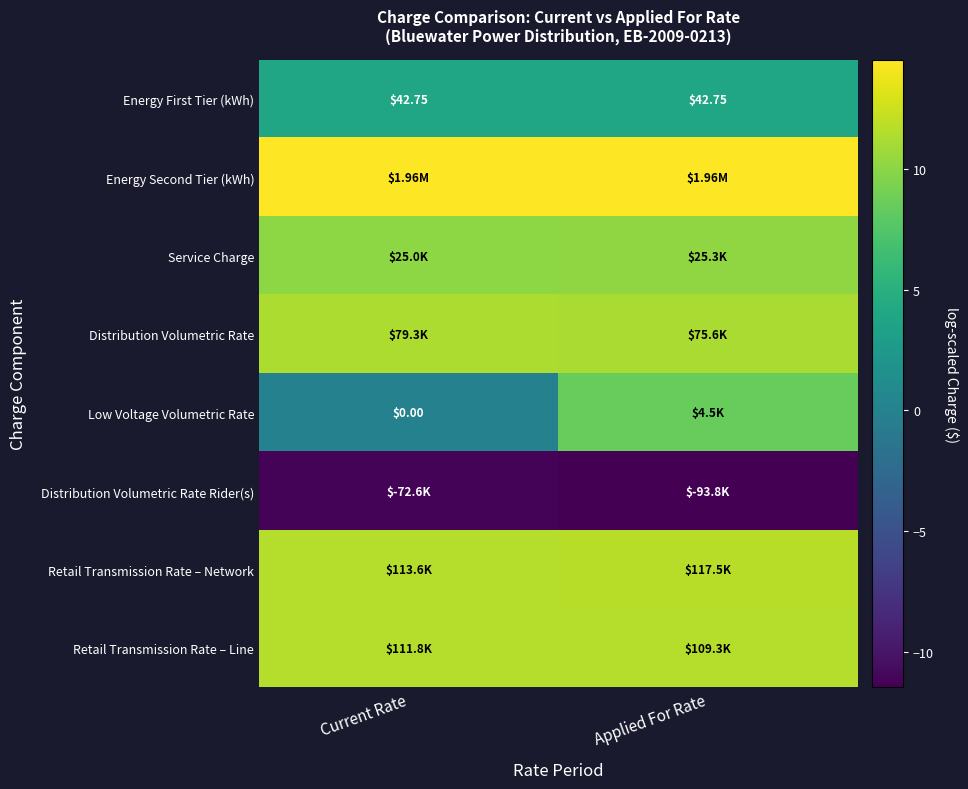

True or false: Energy First Tier (kWh) has a value of 5.1 at Current Rate.

False